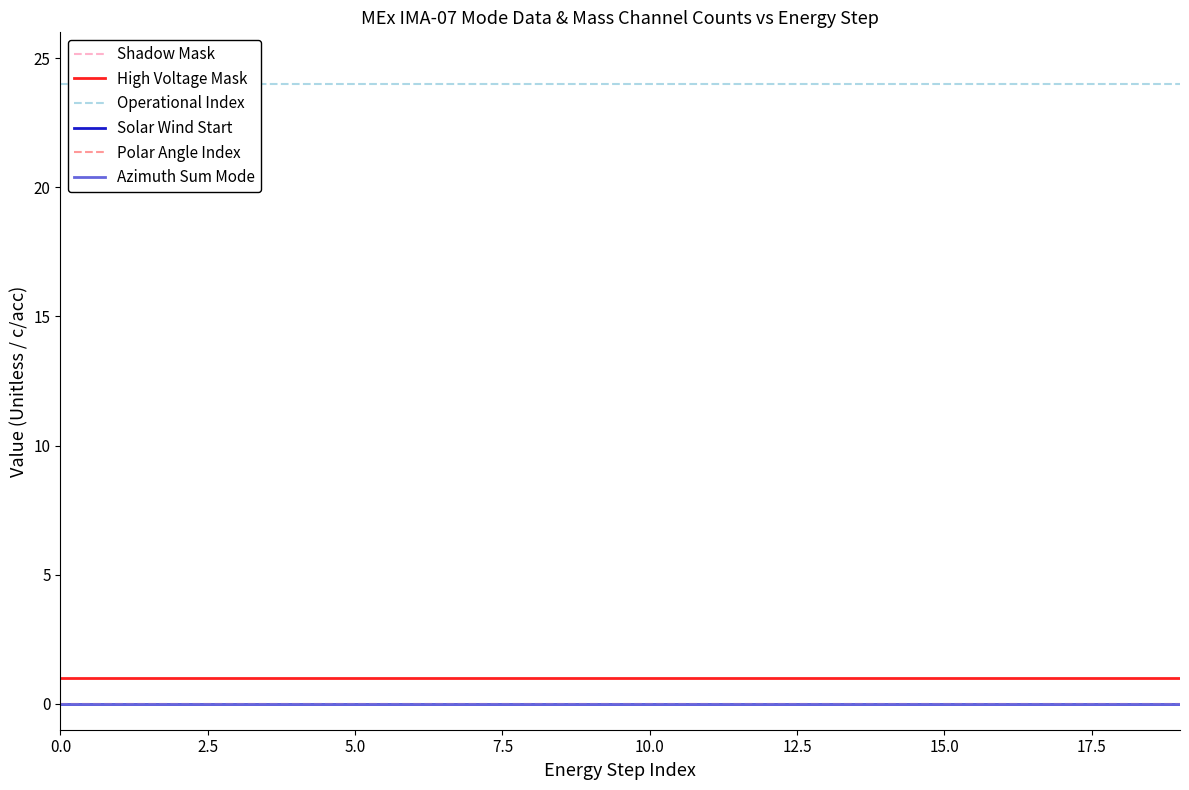

Which series changed the most between 10.0 and 16?

Shadow Mask